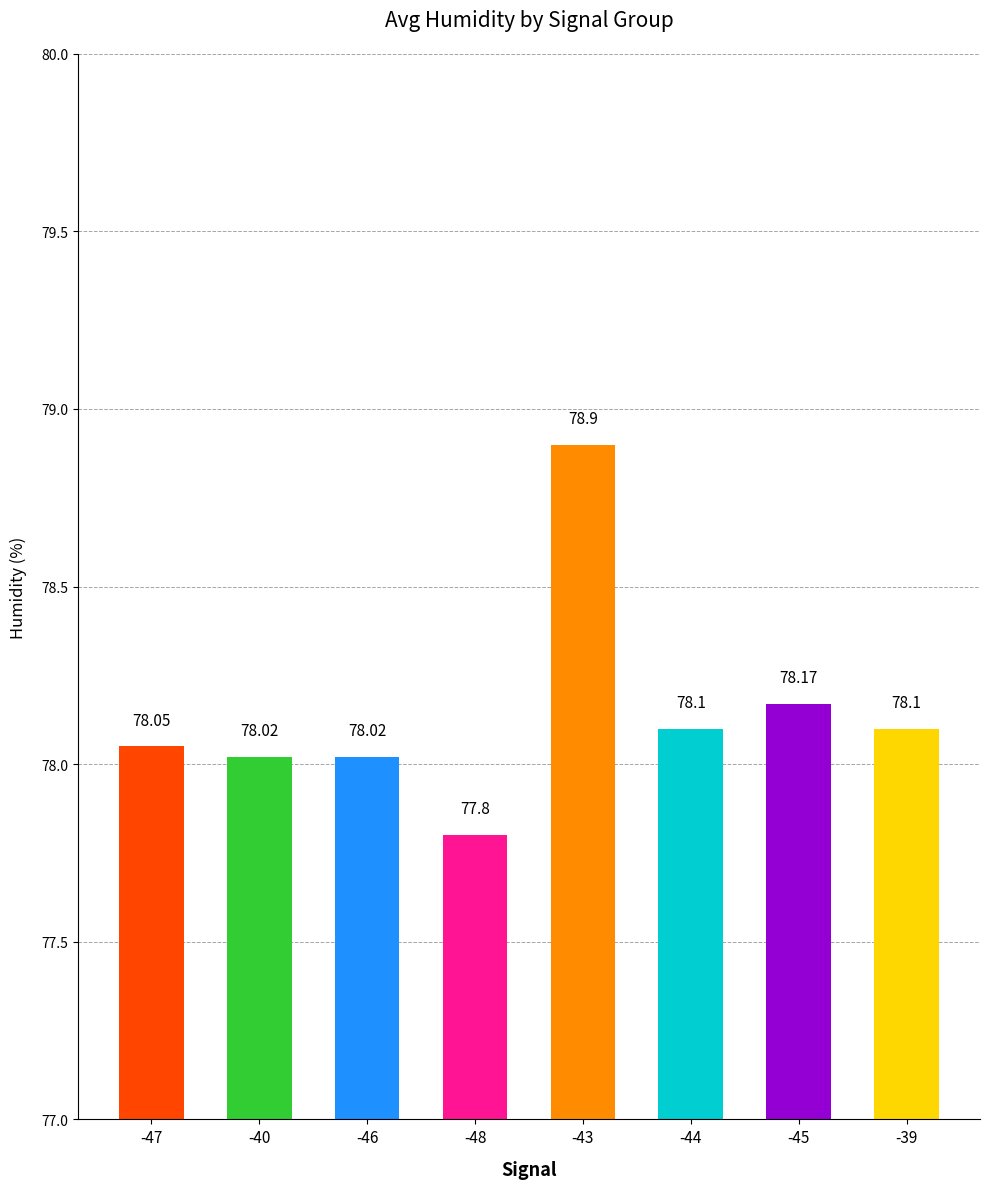

Does the chart contain stacked bars?

No